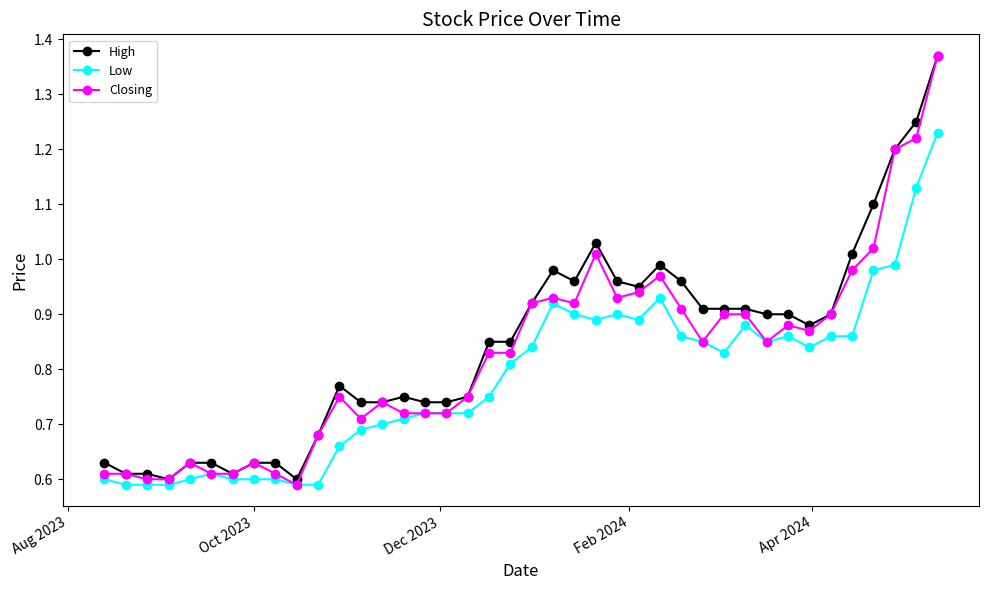

True or false: High has more than 2 interior local peaks.

True